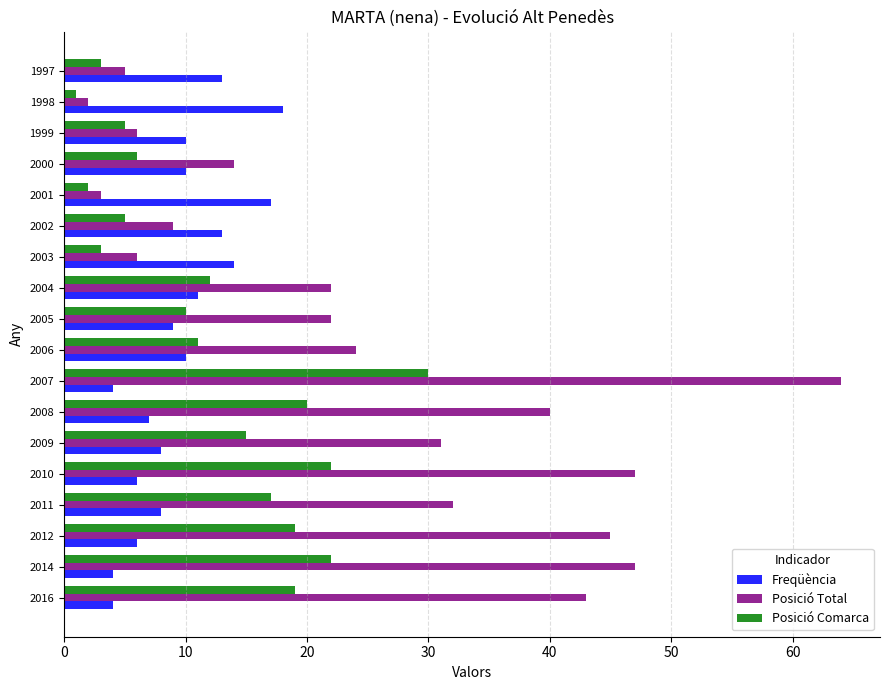

How many distinct data groups are displayed?

3